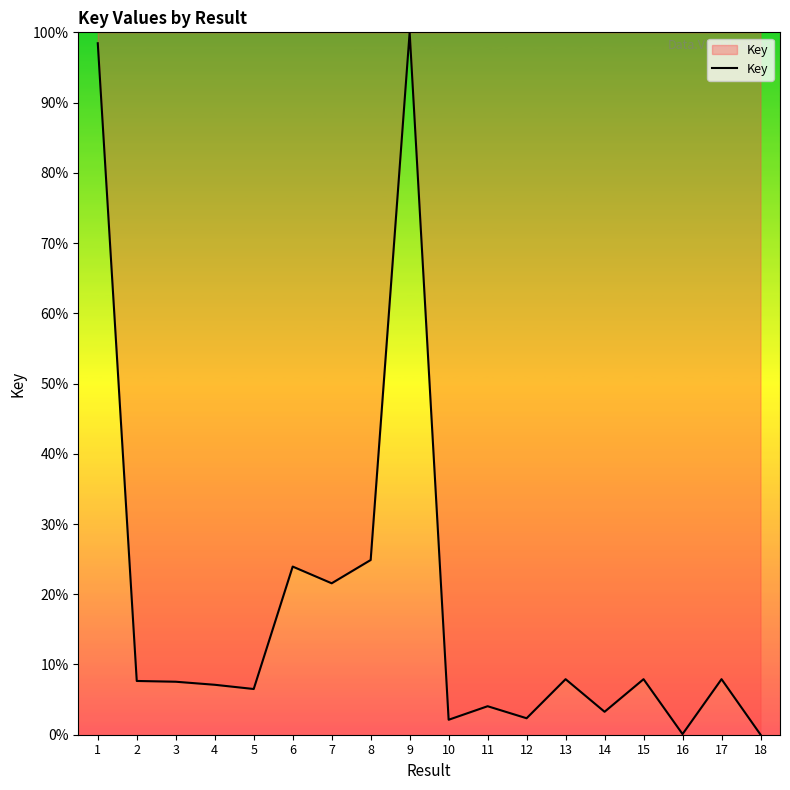

Where does the data first go above 7?

1